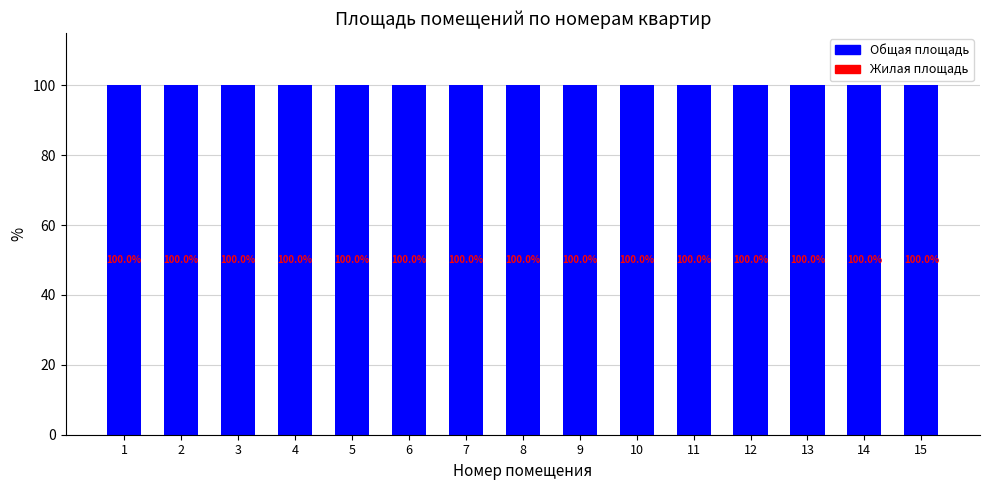

List the series in order of their overall mean, lowest first.

Жилая площадь, Общая площадь